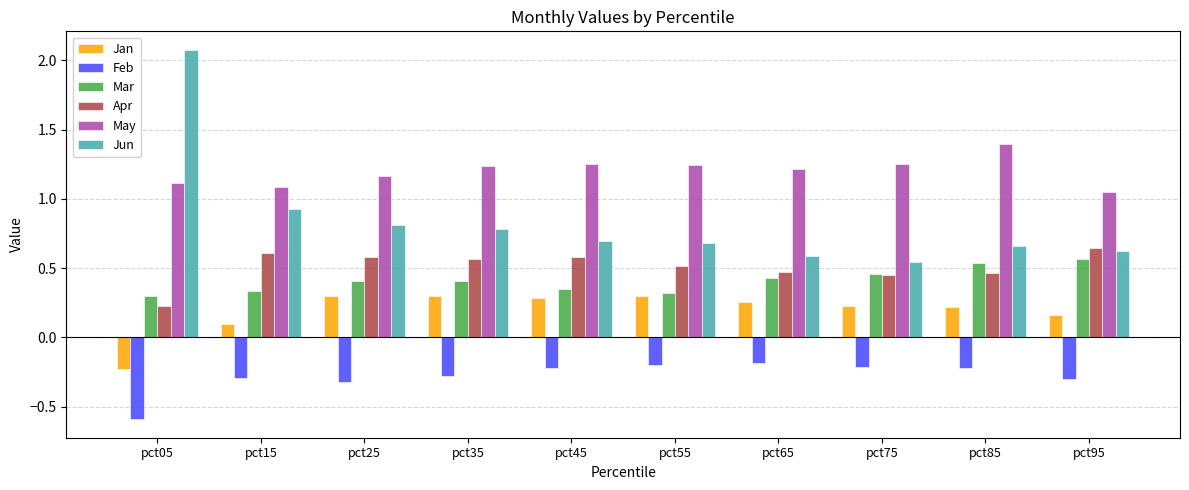

What is the sum of all Jun values?

8.4